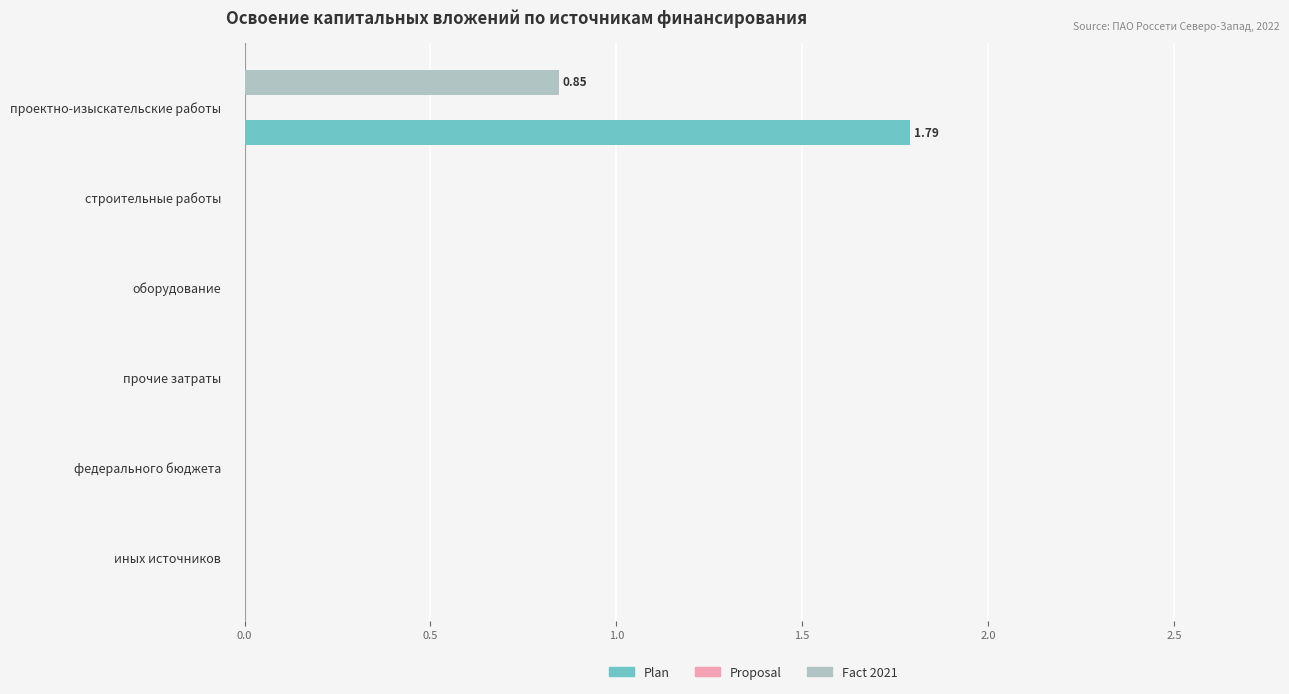

Which category has the highest value across all series?

проектно-изыскательские работы